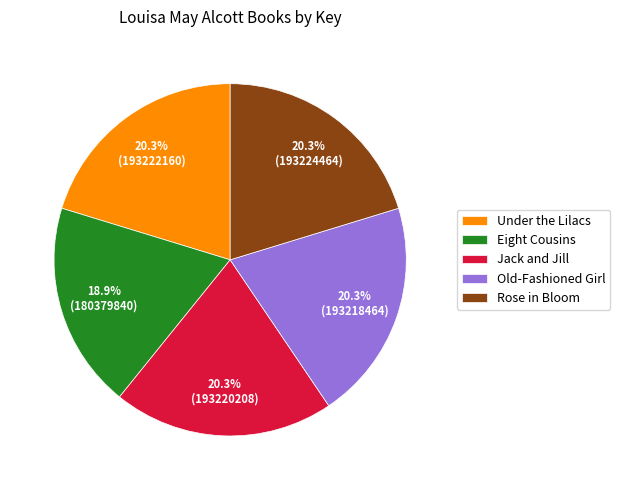

What percentage is the Rose in Bloom slice, to the nearest percent?

20%